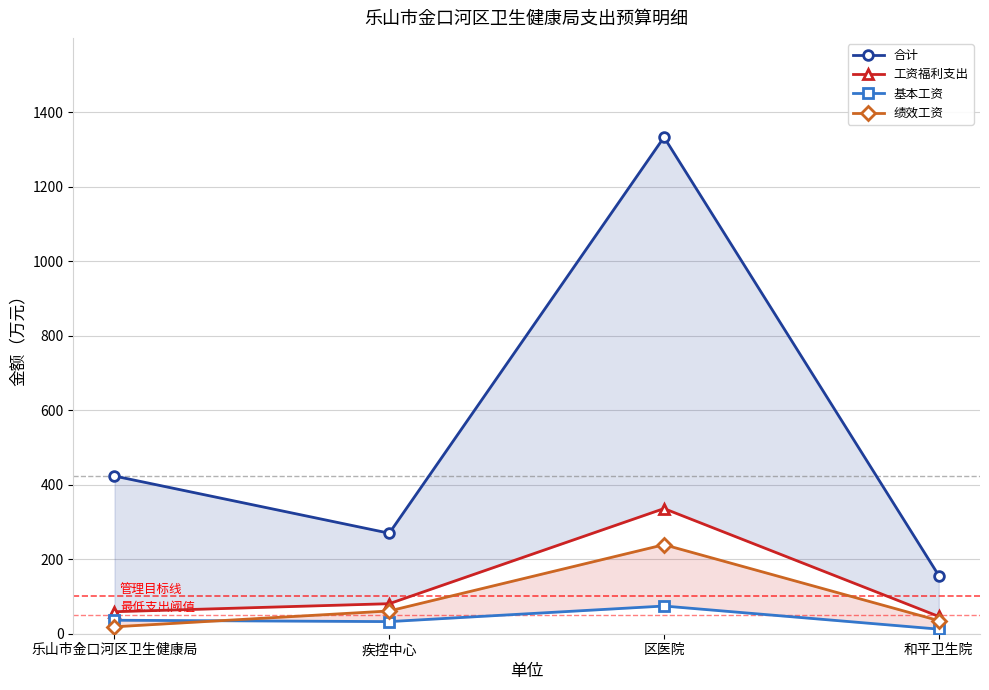

What is the label of the 1st point from the left?

乐山市金口河区卫生健康局